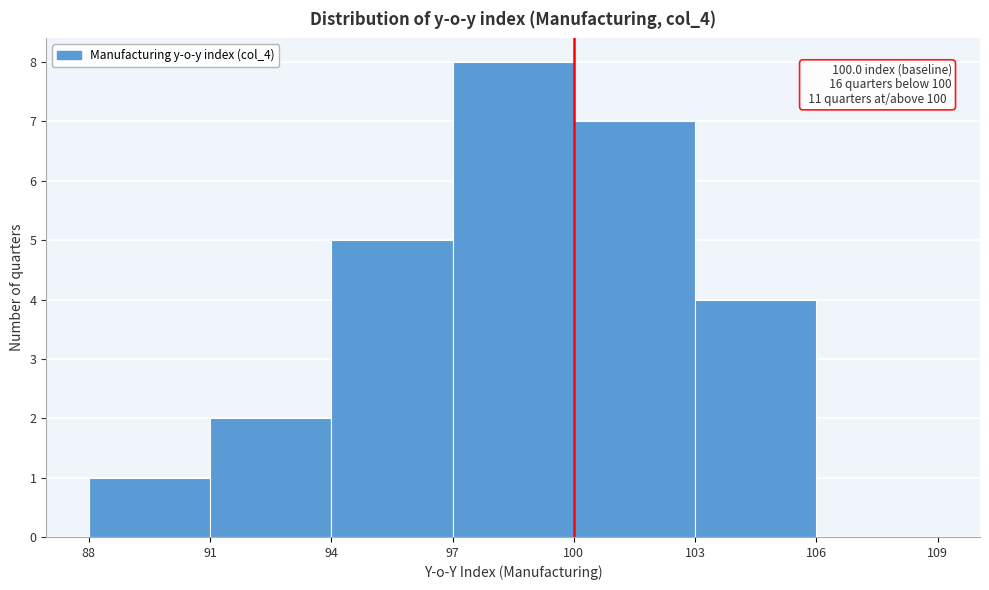

Which range on the x-axis has the tallest bar?

97 to 100